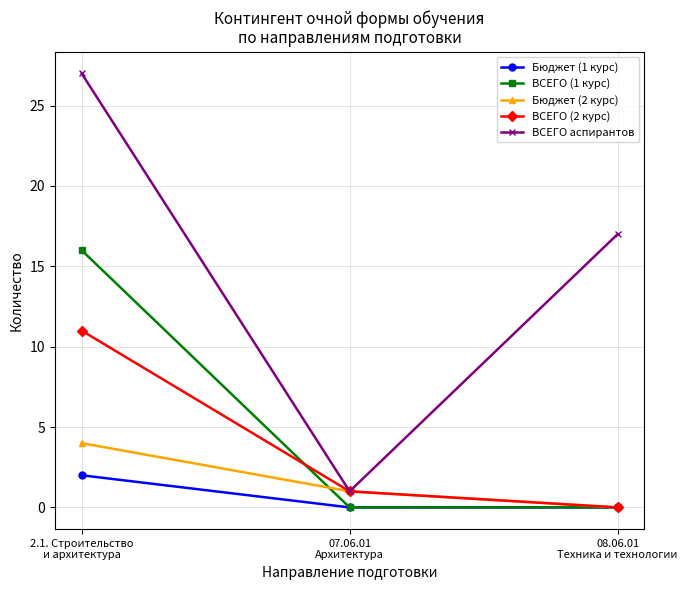

Read the ВСЕГО (2 курс) value at 07.06.01
Архитектура.

1